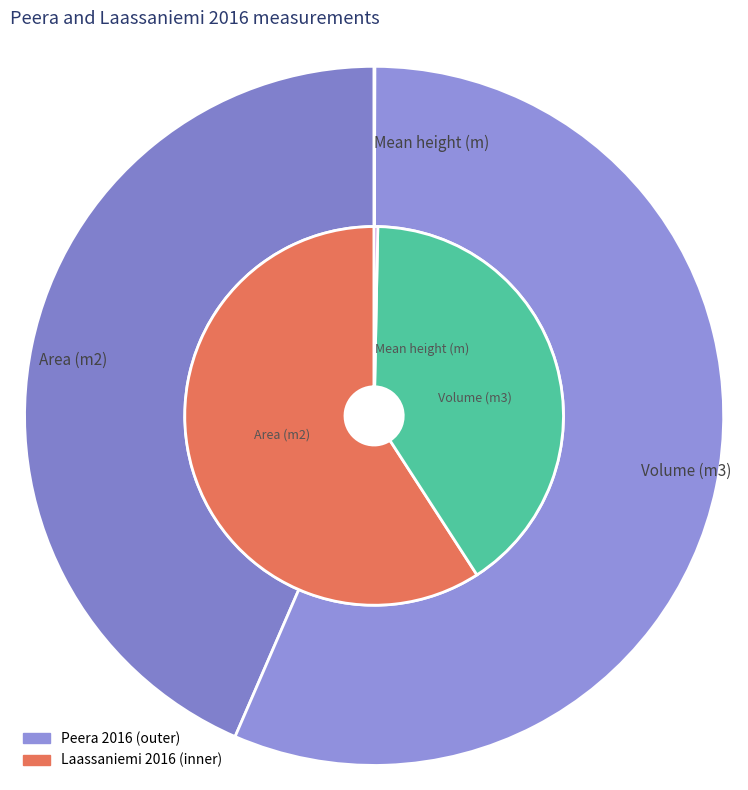

Is it true that Mean height (m) is 5% of the pie?

False